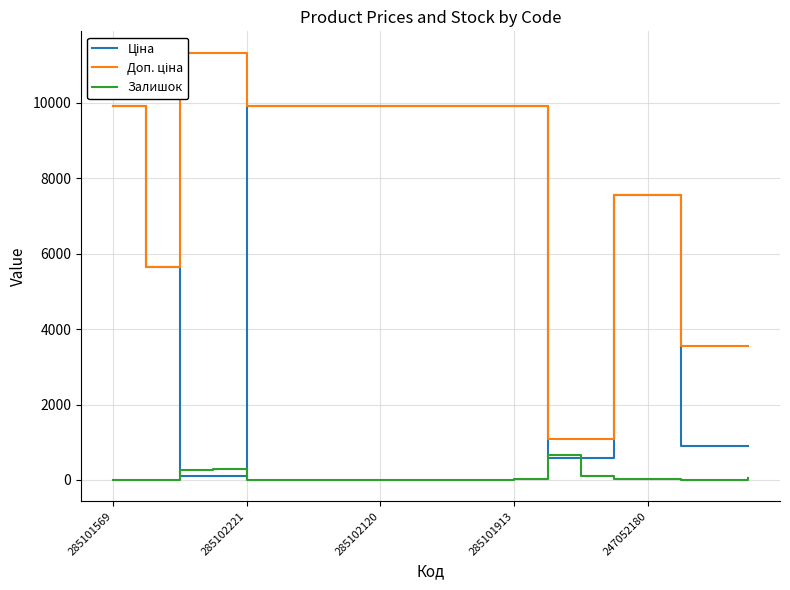

Is it true that Залишок equals 21.0 at 247052180?

True